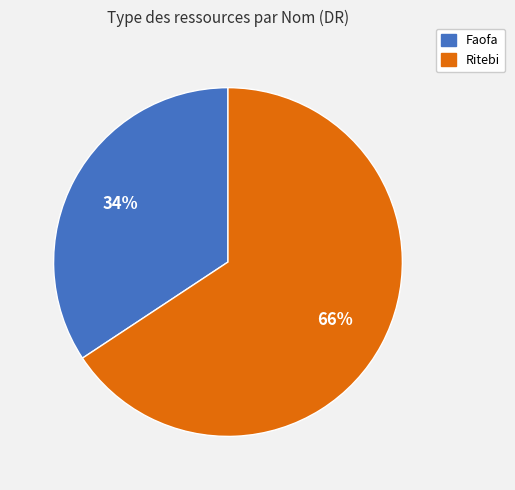

How many segments does this pie chart have?

2